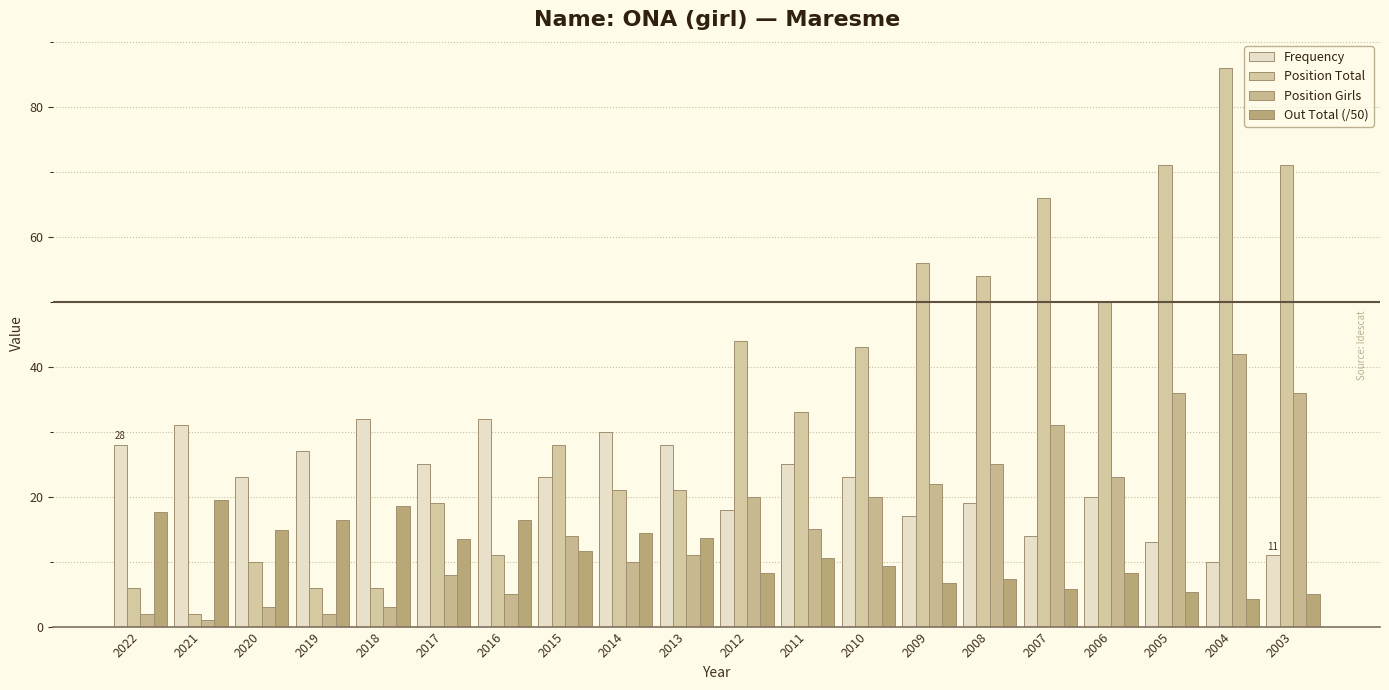

Which series has the largest range (max minus min)?

Position Total